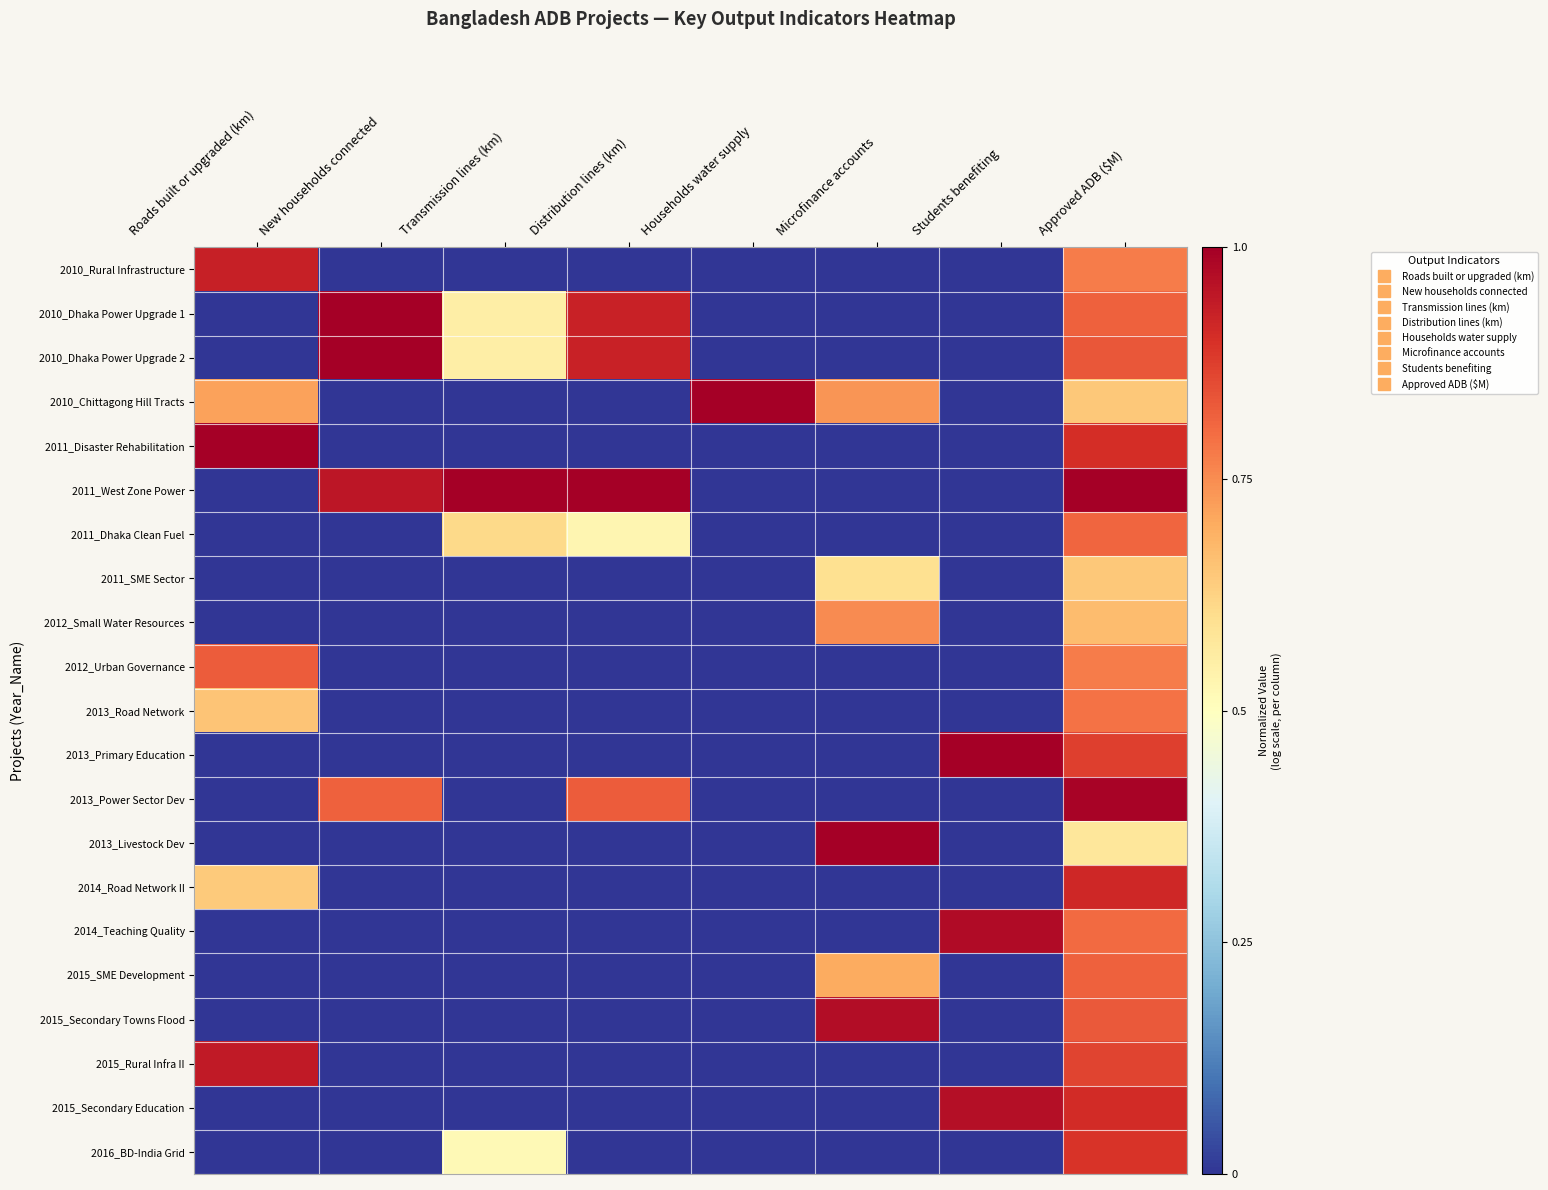

Reading left to right, what are all the values shown in this chart?

2010_Rural Infrastructure: Roads built or upgraded (km)=0.9	New households connected=0.0	Transmission lines (km)=0.0	Distribution lines (km)=0.0	Households water supply=0.0	Microfinance accounts=0.0	Students benefiting=0.0	Approved ADB ($M)=0.8
2010_Dhaka Power Upgrade 1: Roads built or upgraded (km)=0.0	New households connected=1.0	Transmission lines (km)=0.6	Distribution lines (km)=0.9	Households water supply=0.0	Microfinance accounts=0.0	Students benefiting=0.0	Approved ADB ($M)=0.8
2010_Dhaka Power Upgrade 2: Roads built or upgraded (km)=0.0	New households connected=1.0	Transmission lines (km)=0.6	Distribution lines (km)=0.9	Households water supply=0.0	Microfinance accounts=0.0	Students benefiting=0.0	Approved ADB ($M)=0.8
2010_Chittagong Hill Tracts: Roads built or upgraded (km)=0.7	New households connected=0.0	Transmission lines (km)=0.0	Distribution lines (km)=0.0	Households water supply=1.0	Microfinance accounts=0.7	Students benefiting=0.0	Approved ADB ($M)=0.6
2011_Disaster Rehabilitation: Roads built or upgraded (km)=1.0	New households connected=0.0	Transmission lines (km)=0.0	Distribution lines (km)=0.0	Households water supply=0.0	Microfinance accounts=0.0	Students benefiting=0.0	Approved ADB ($M)=0.9
2011_West Zone Power: Roads built or upgraded (km)=0.0	New households connected=1.0	Transmission lines (km)=1.0	Distribution lines (km)=1.0	Households water supply=0.0	Microfinance accounts=0.0	Students benefiting=0.0	Approved ADB ($M)=1.0
2011_Dhaka Clean Fuel: Roads built or upgraded (km)=0.0	New households connected=0.0	Transmission lines (km)=0.6	Distribution lines (km)=0.5	Households water supply=0.0	Microfinance accounts=0.0	Students benefiting=0.0	Approved ADB ($M)=0.8
2011_SME Sector: Roads built or upgraded (km)=0.0	New households connected=0.0	Transmission lines (km)=0.0	Distribution lines (km)=0.0	Households water supply=0.0	Microfinance accounts=0.6	Students benefiting=0.0	Approved ADB ($M)=0.6
2012_Small Water Resources: Roads built or upgraded (km)=0.0	New households connected=0.0	Transmission lines (km)=0.0	Distribution lines (km)=0.0	Households water supply=0.0	Microfinance accounts=0.8	Students benefiting=0.0	Approved ADB ($M)=0.7
2012_Urban Governance: Roads built or upgraded (km)=0.8	New households connected=0.0	Transmission lines (km)=0.0	Distribution lines (km)=0.0	Households water supply=0.0	Microfinance accounts=0.0	Students benefiting=0.0	Approved ADB ($M)=0.8
2013_Road Network: Roads built or upgraded (km)=0.7	New households connected=0.0	Transmission lines (km)=0.0	Distribution lines (km)=0.0	Households water supply=0.0	Microfinance accounts=0.0	Students benefiting=0.0	Approved ADB ($M)=0.8
2013_Primary Education: Roads built or upgraded (km)=0.0	New households connected=0.0	Transmission lines (km)=0.0	Distribution lines (km)=0.0	Households water supply=0.0	Microfinance accounts=0.0	Students benefiting=1.0	Approved ADB ($M)=0.9
2013_Power Sector Dev: Roads built or upgraded (km)=0.0	New households connected=0.8	Transmission lines (km)=0.0	Distribution lines (km)=0.8	Households water supply=0.0	Microfinance accounts=0.0	Students benefiting=0.0	Approved ADB ($M)=1.0
2013_Livestock Dev: Roads built or upgraded (km)=0.0	New households connected=0.0	Transmission lines (km)=0.0	Distribution lines (km)=0.0	Households water supply=0.0	Microfinance accounts=1.0	Students benefiting=0.0	Approved ADB ($M)=0.6
2014_Road Network II: Roads built or upgraded (km)=0.6	New households connected=0.0	Transmission lines (km)=0.0	Distribution lines (km)=0.0	Households water supply=0.0	Microfinance accounts=0.0	Students benefiting=0.0	Approved ADB ($M)=0.9
2014_Teaching Quality: Roads built or upgraded (km)=0.0	New households connected=0.0	Transmission lines (km)=0.0	Distribution lines (km)=0.0	Households water supply=0.0	Microfinance accounts=0.0	Students benefiting=1.0	Approved ADB ($M)=0.8
2015_SME Development: Roads built or upgraded (km)=0.0	New households connected=0.0	Transmission lines (km)=0.0	Distribution lines (km)=0.0	Households water supply=0.0	Microfinance accounts=0.7	Students benefiting=0.0	Approved ADB ($M)=0.8
2015_Secondary Towns Flood: Roads built or upgraded (km)=0.0	New households connected=0.0	Transmission lines (km)=0.0	Distribution lines (km)=0.0	Households water supply=0.0	Microfinance accounts=1.0	Students benefiting=0.0	Approved ADB ($M)=0.8
2015_Rural Infra II: Roads built or upgraded (km)=0.9	New households connected=0.0	Transmission lines (km)=0.0	Distribution lines (km)=0.0	Households water supply=0.0	Microfinance accounts=0.0	Students benefiting=0.0	Approved ADB ($M)=0.9
2015_Secondary Education: Roads built or upgraded (km)=0.0	New households connected=0.0	Transmission lines (km)=0.0	Distribution lines (km)=0.0	Households water supply=0.0	Microfinance accounts=0.0	Students benefiting=1.0	Approved ADB ($M)=0.9
2016_BD-India Grid: Roads built or upgraded (km)=0.0	New households connected=0.0	Transmission lines (km)=0.5	Distribution lines (km)=0.0	Households water supply=0.0	Microfinance accounts=0.0	Students benefiting=0.0	Approved ADB ($M)=0.9